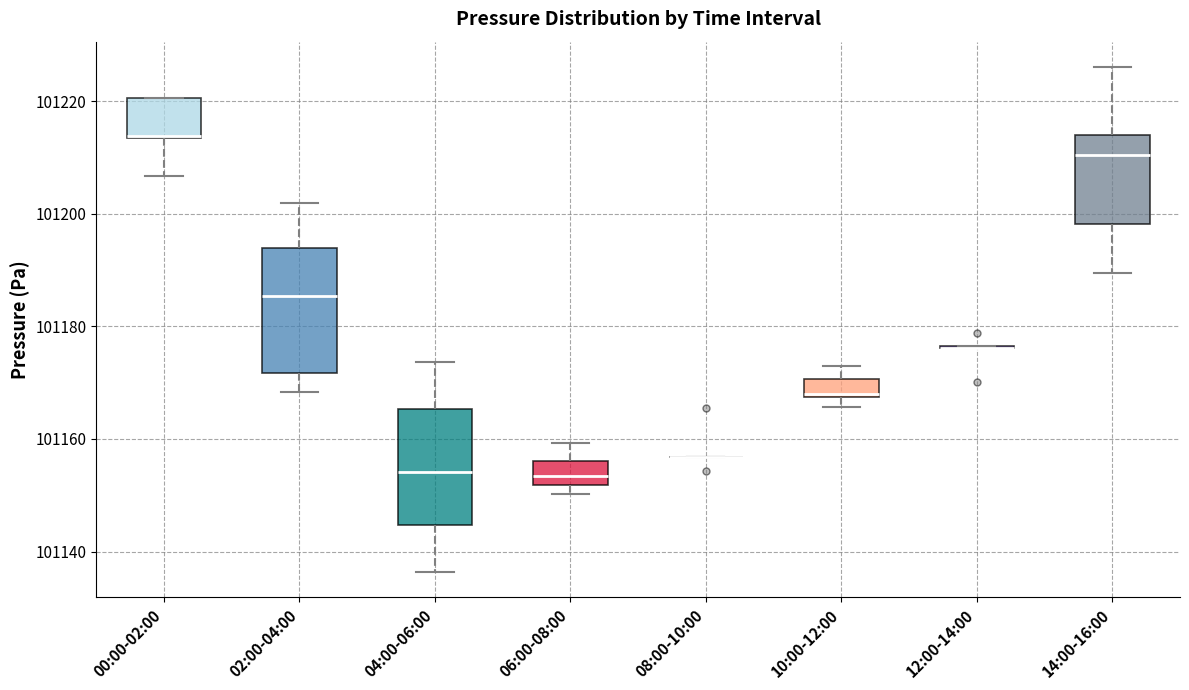

Reading left to right, read every box against the y-axis: the position of its median line, the range the box covers, and the ends of its whiskers. The values are not printed on the chart, so give them approximately, as read against the axis.

00:00-02:00: median 101214 (drawn on the box's lower edge), box 101214 to 101220, whiskers 101206 to 101220
02:00-04:00: median 101186, box 101172 to 101194, whiskers 101168 to 101202
04:00-06:00: median 101154, box 101144 to 101166, whiskers 101136 to 101174
06:00-08:00: median 101154, box 101152 to 101156, whiskers 101150 to 101160
08:00-10:00: box collapsed to a line at 101156, whiskers 101156 to 101156
10:00-12:00: median 101168, box 101168 to 101170, whiskers 101166 to 101174
12:00-14:00: box collapsed to a line at 101176, whiskers 101176 to 101176
14:00-16:00: median 101210, box 101198 to 101214, whiskers 101190 to 101226